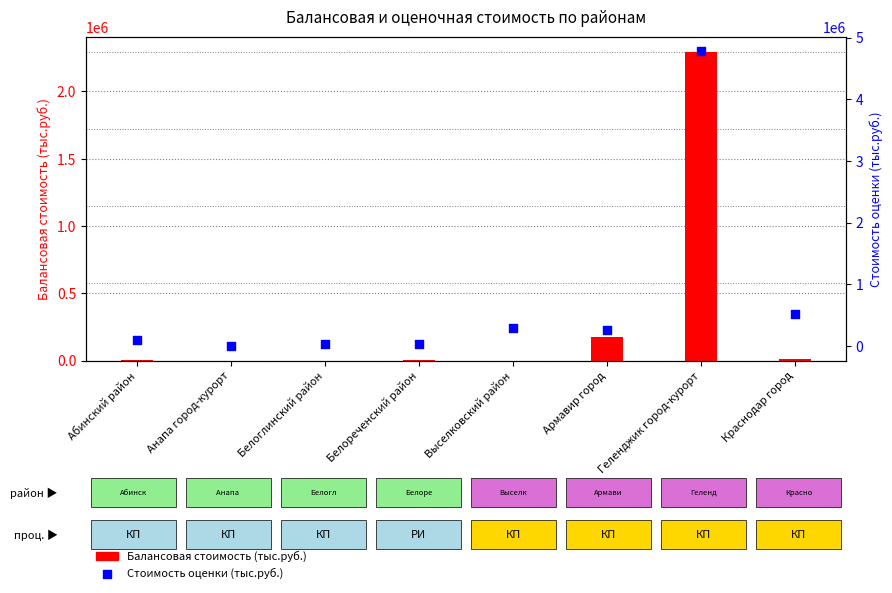

At how many categories does at least one series exceed 4396695?

1